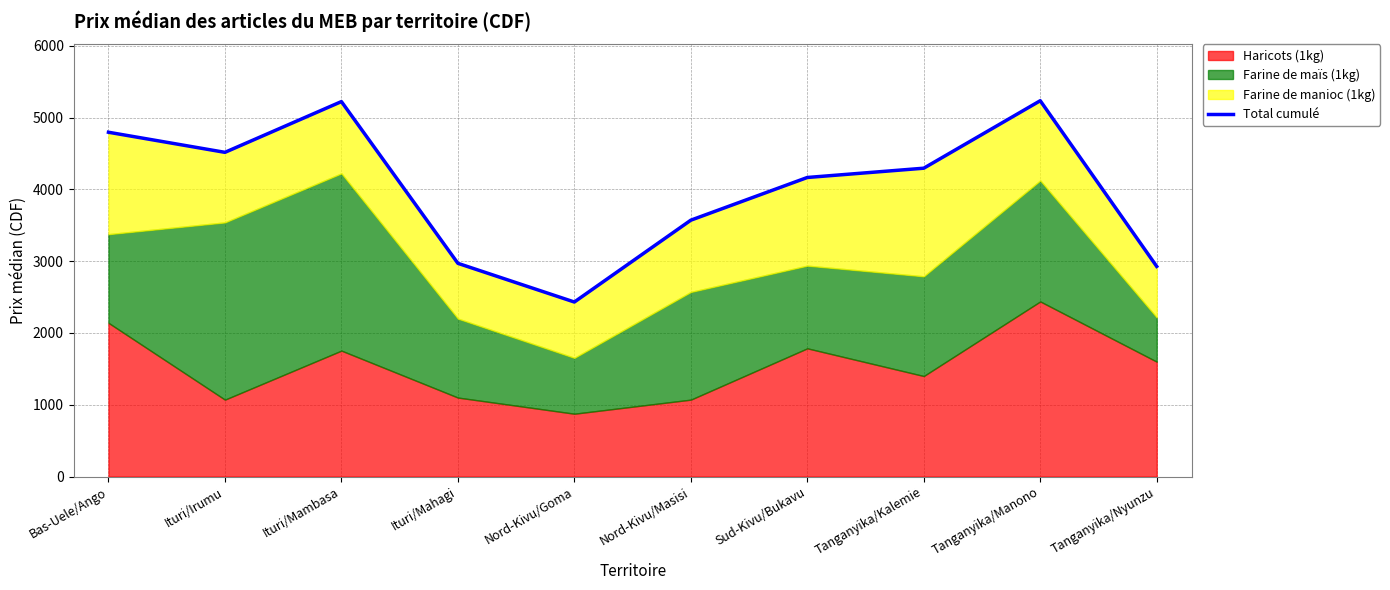

Which label corresponds to the smallest value in the chart?

Nord-Kivu/Goma